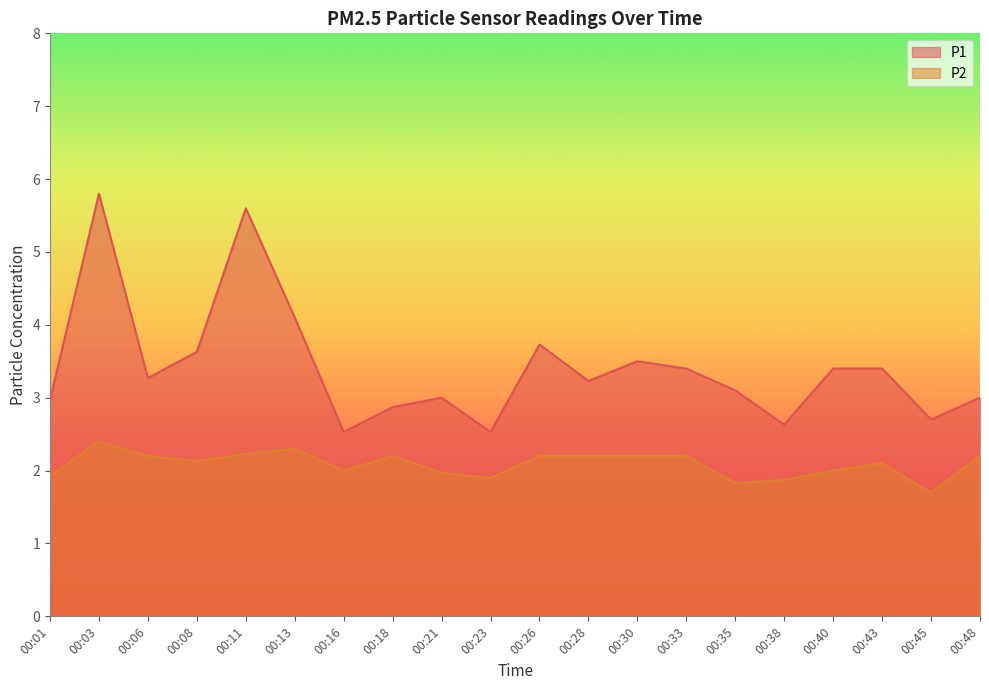

How many lines are shown in the chart?

2